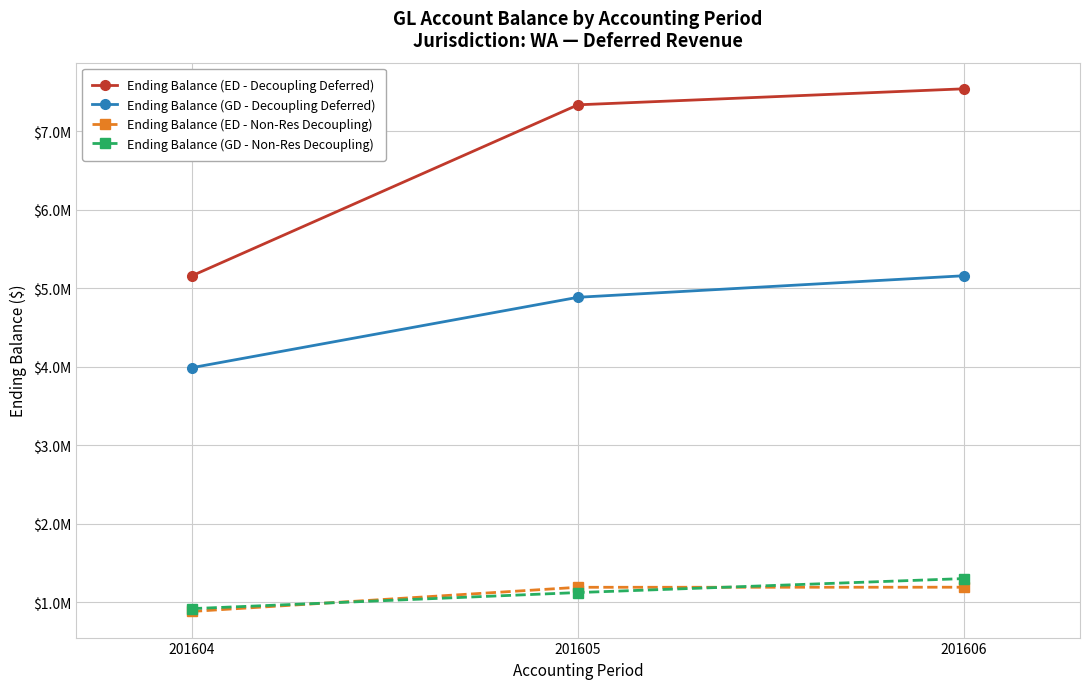

Does the chart display data point markers on the line(s)?

Yes